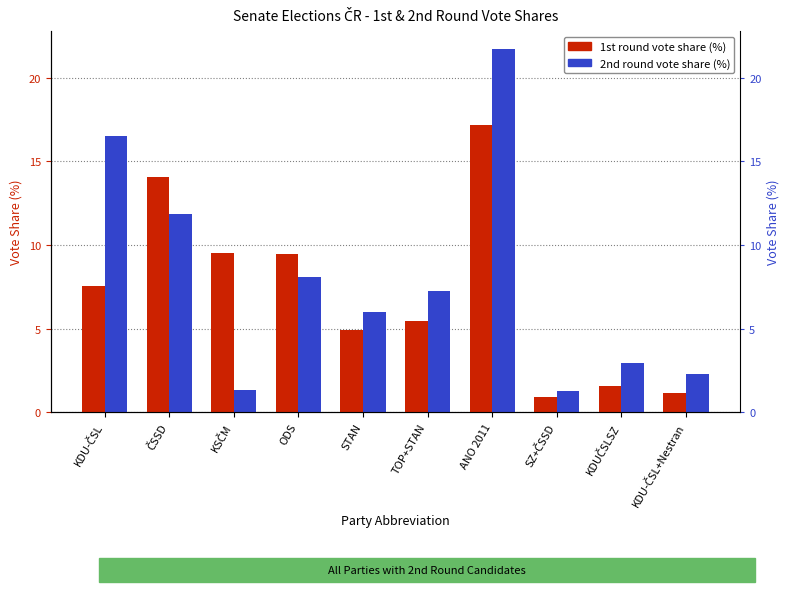

At which label does 2nd round votes (%) first exceed 7?

KDU-ČSL